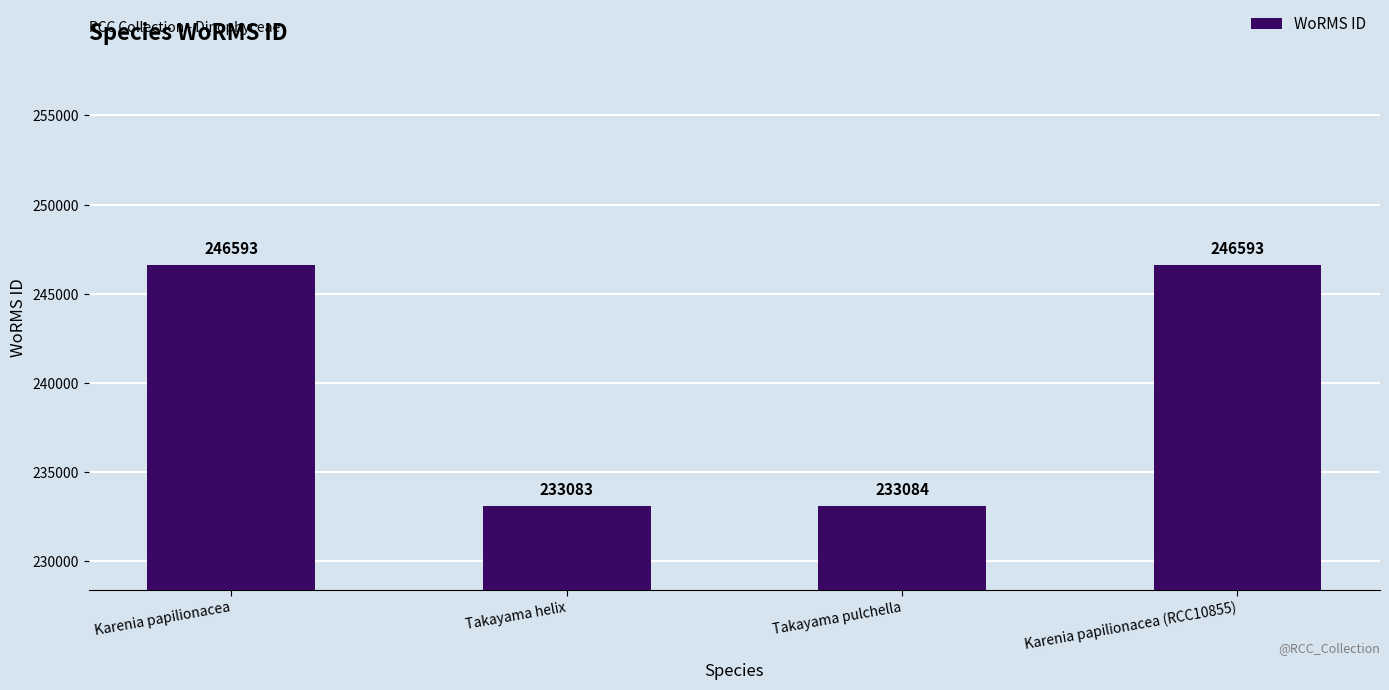

What is the greatest value displayed?

246593